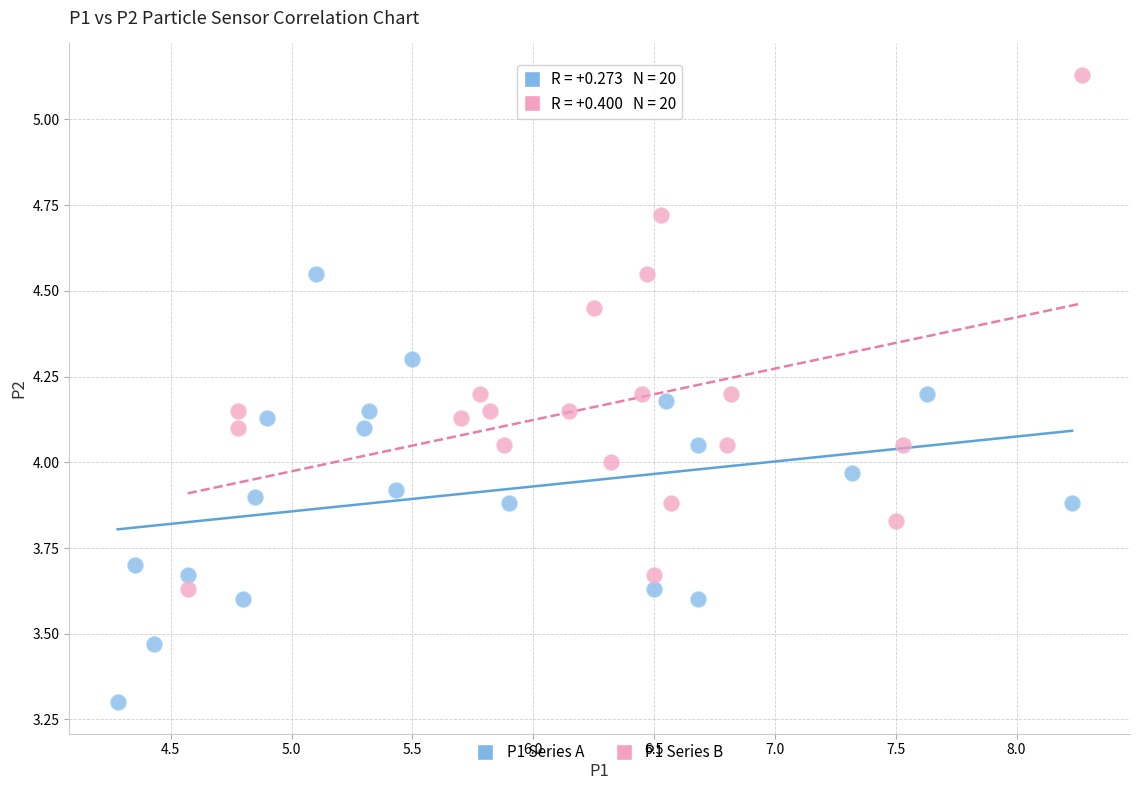

Which series contains the lowest Y value?

P1 Series A